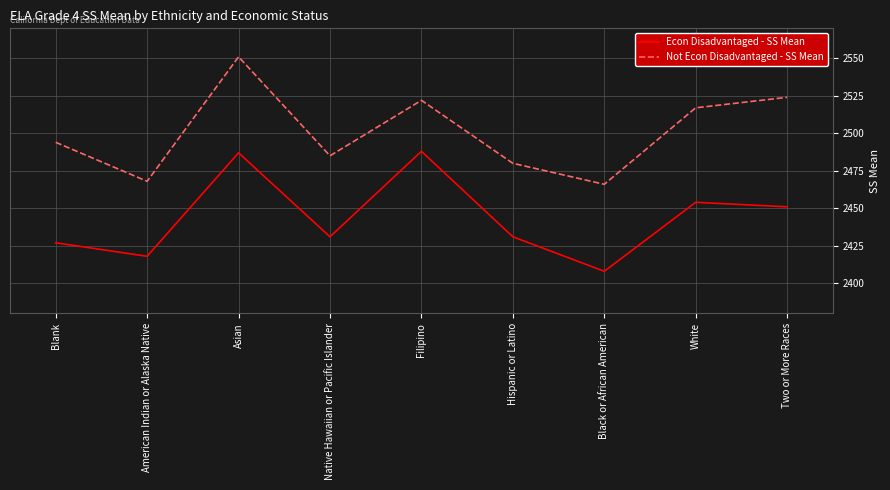

What is the difference between the highest and lowest values at Black or African American?

58